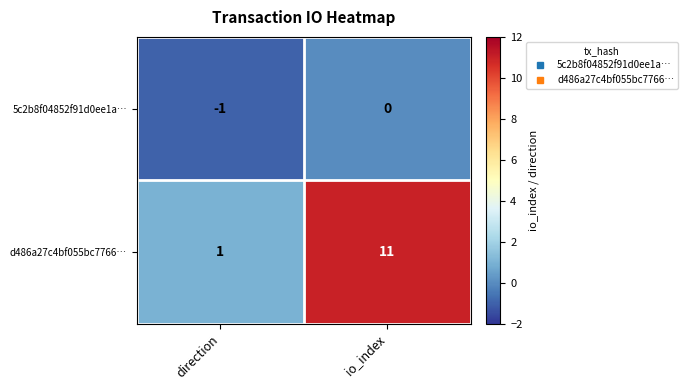

Which series has the largest total across all categories?

d486a27c4bf055bc7766…